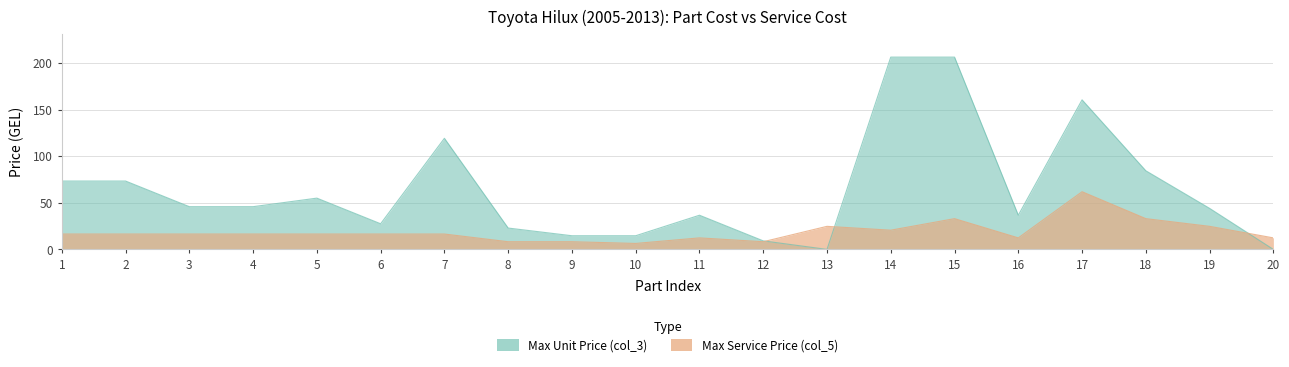

In col_3, how many points are higher than both neighbors (excluding endpoints)?

4